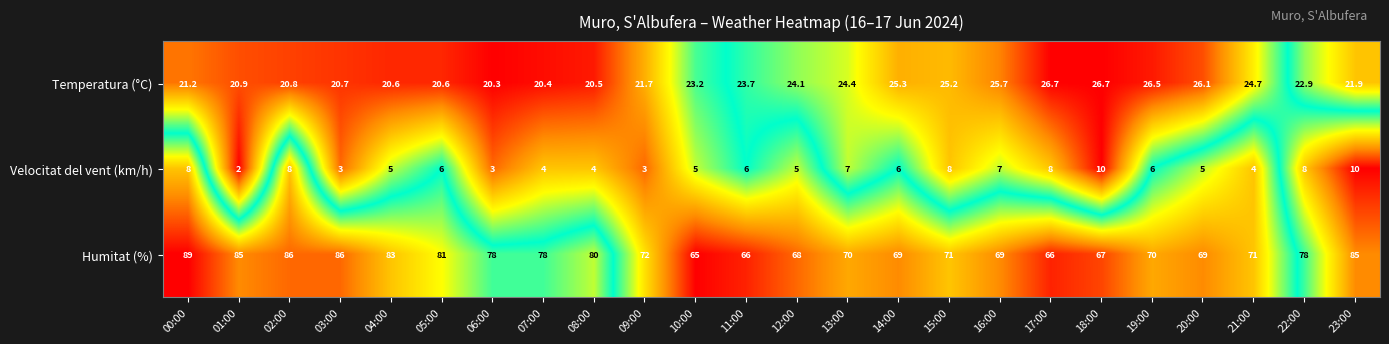

What is the average value of the Humitat (%) series?

75.1